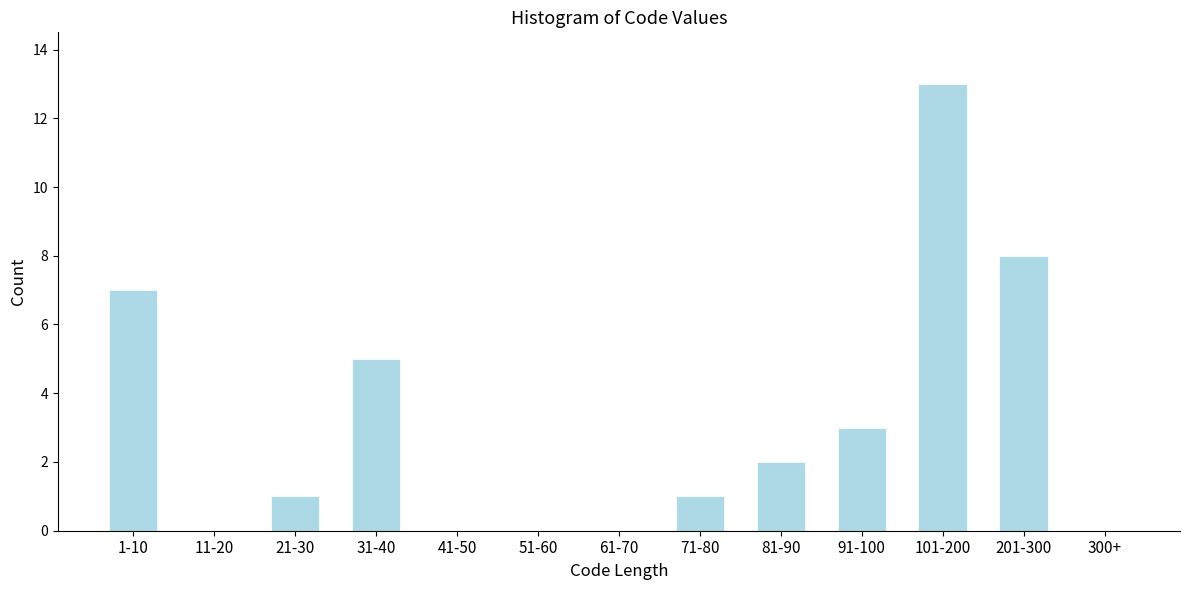

Reading left to right, extract all data points from this chart.

1-10=7	11-20=0	21-30=1	31-40=5	41-50=0	51-60=0	61-70=0	71-80=1	81-90=2	91-100=3	101-200=13	201-300=8	300+=0